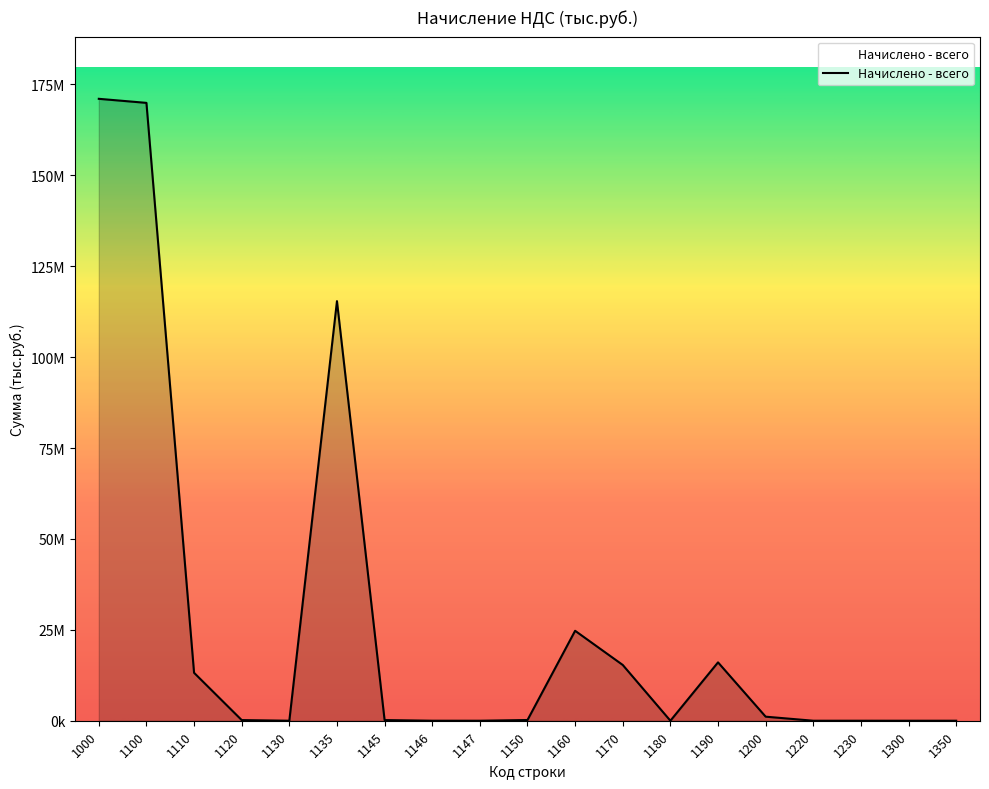

What is the maximum value shown in the chart?

171044857